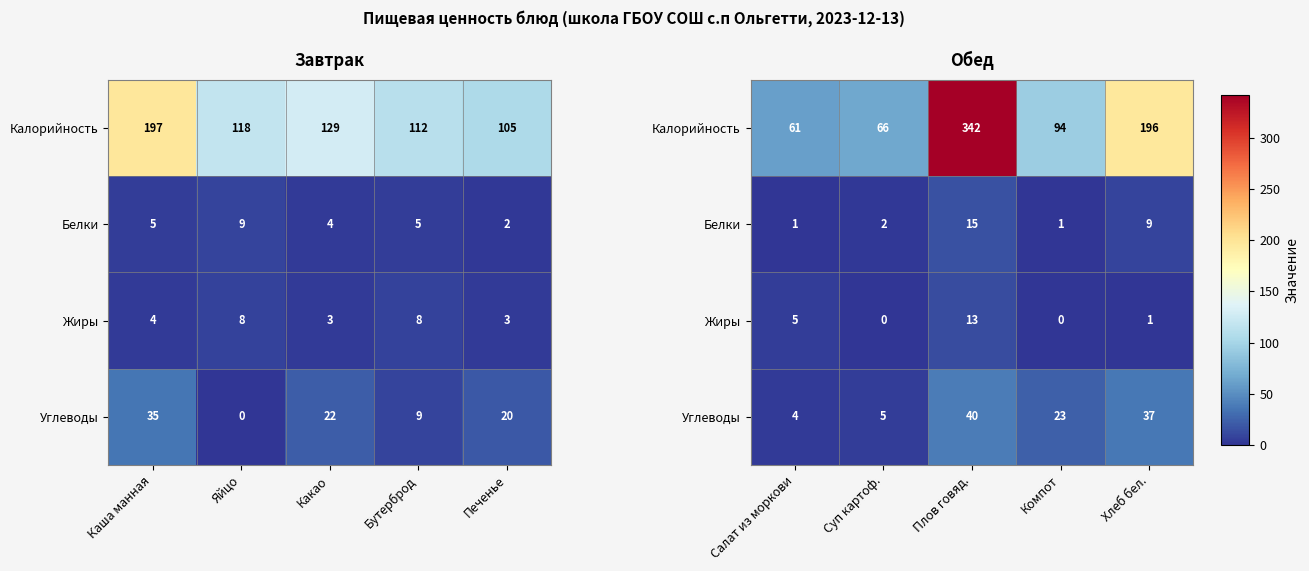

Is the value of Калорийность at Компот greater than the value of Углеводы at Плов говяд.?

Yes